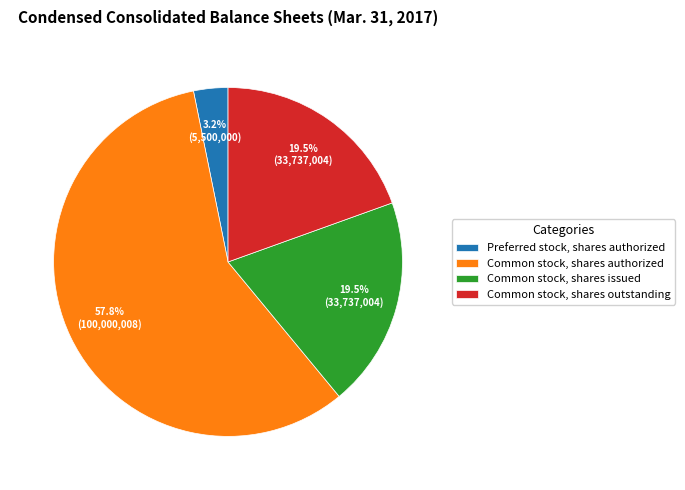

Which has a higher value, Common stock, shares outstanding or Common stock, shares authorized?

Common stock, shares authorized